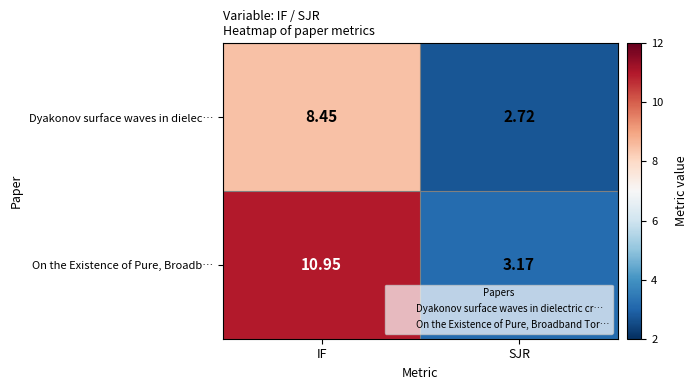

What is the total value across all series at IF?

19.4